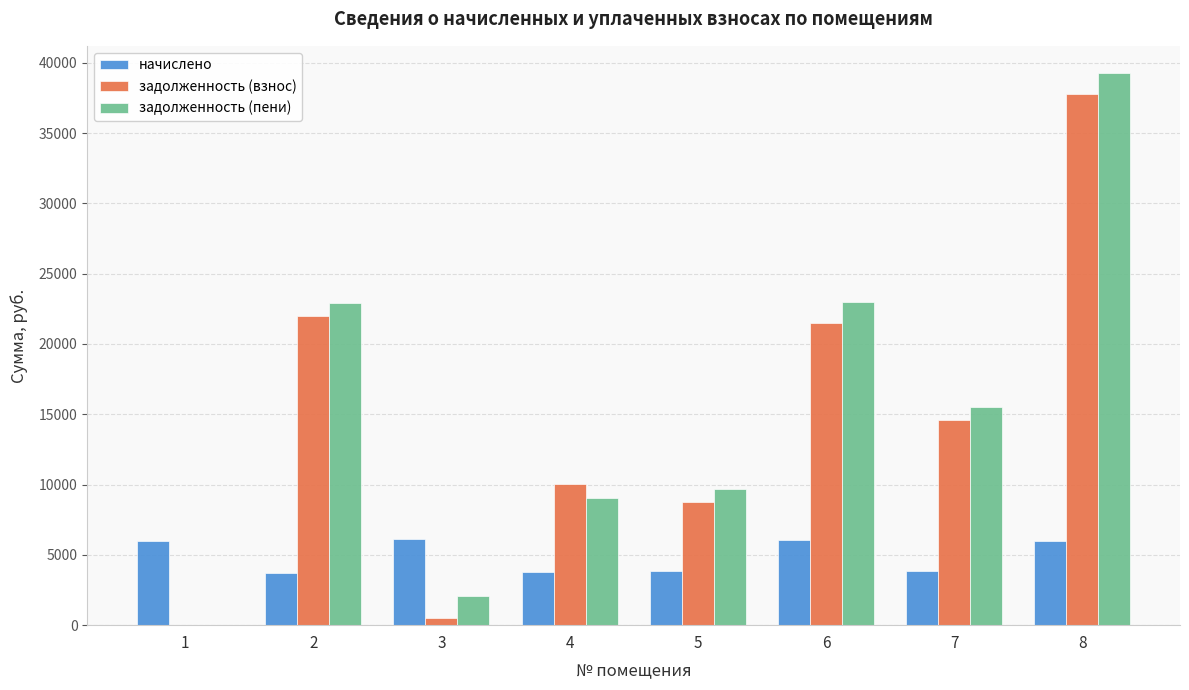

Is the value of начислено at 2 greater than the value of задолженность (пени) at 6?

No